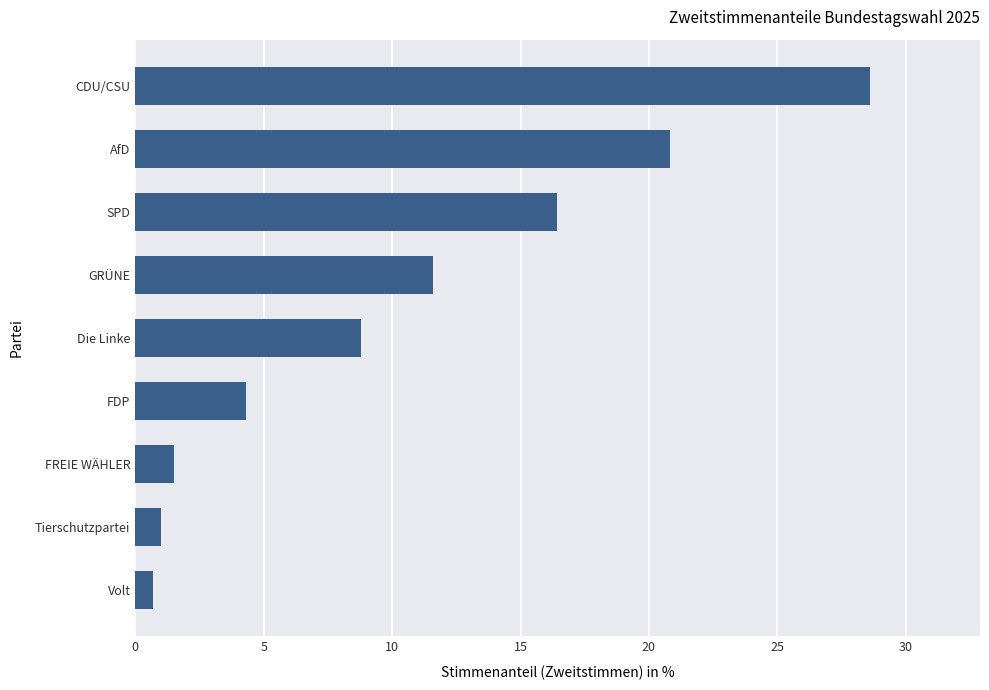

Read the value at Volt.

0.7